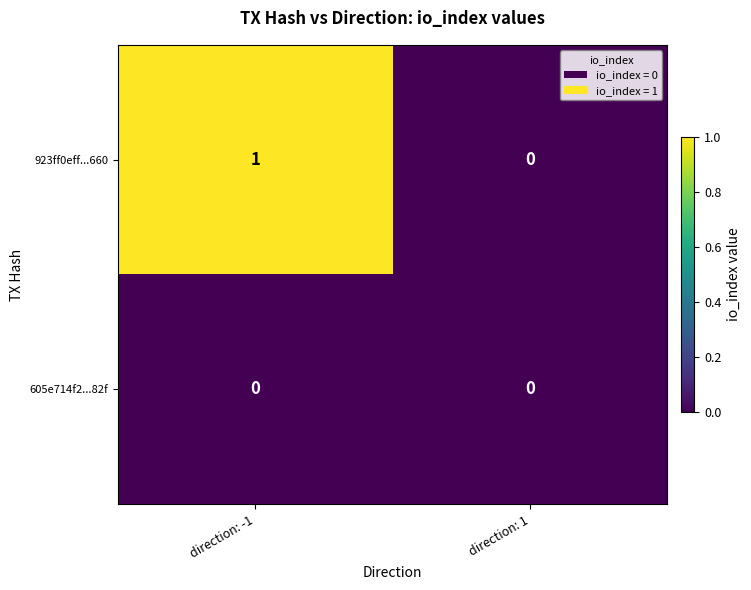

List the series in order of their overall mean, highest first.

923ff0eff...660, 605e714f2...82f